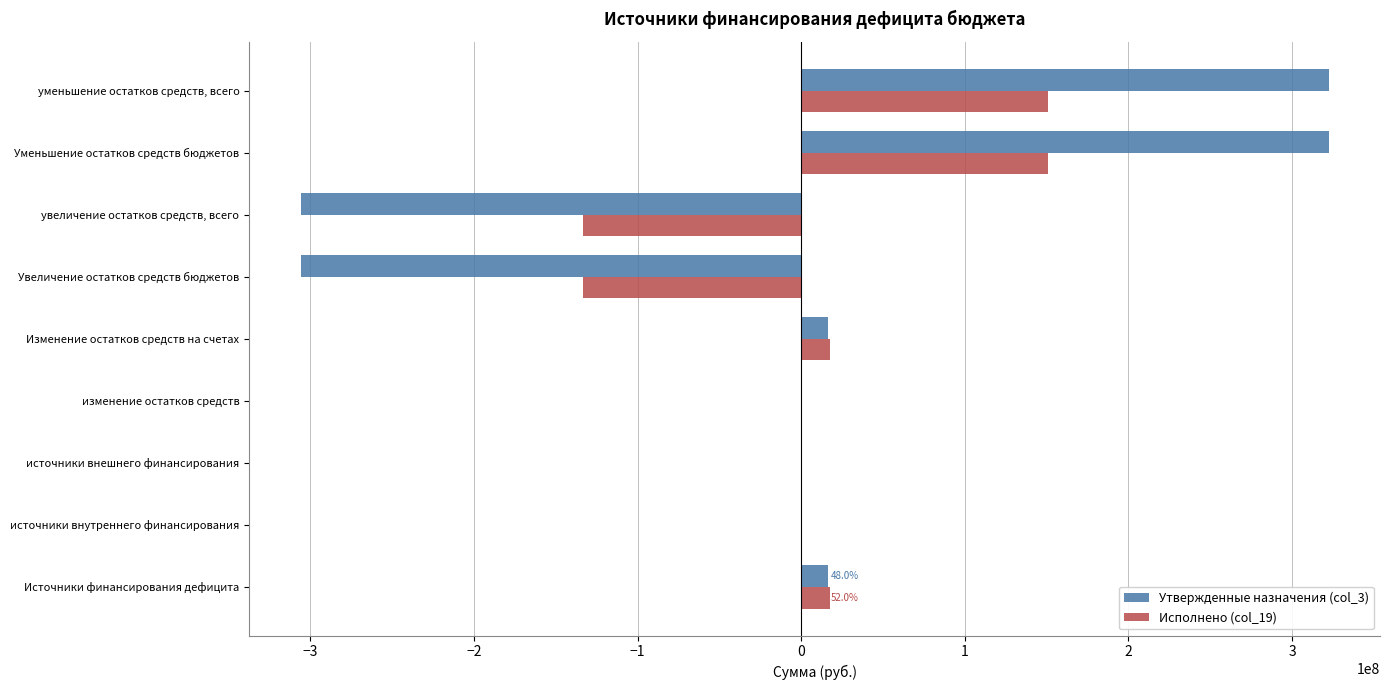

Which series has the widest spread of values?

Утвержденные назначения (col_3)